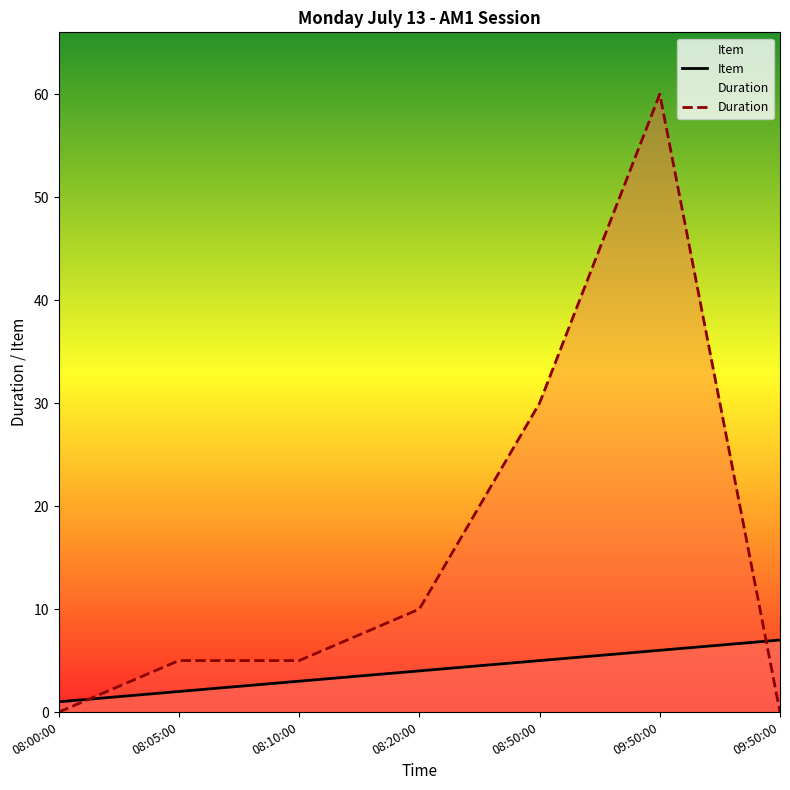

What is the difference between the second highest and minimum values in the Item series?

5